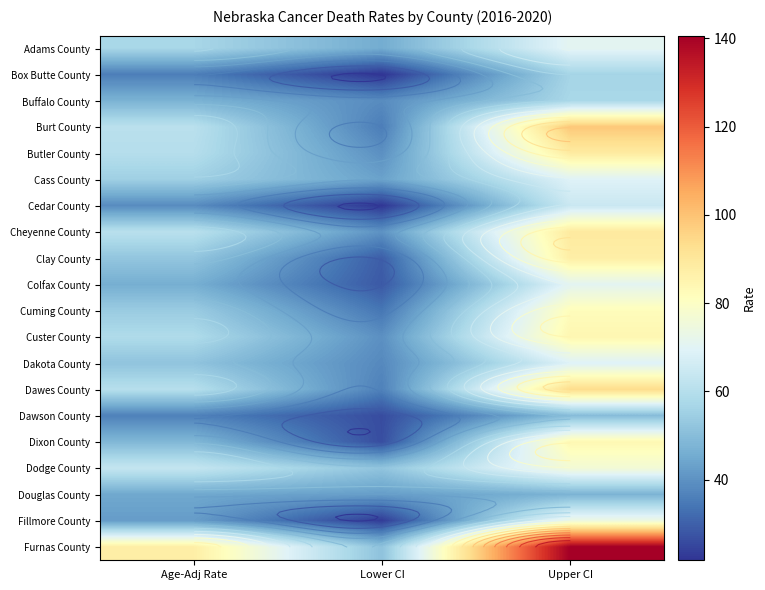

Rank the series at Upper CI from lowest to highest value.

Douglas County, Dawson County, Box Butte County, Buffalo County, Cedar County, Dakota County, Cass County, Colfax County, Adams County, Fillmore County, Dodge County, Cuming County, Dixon County, Custer County, Clay County, Butler County, Cheyenne County, Dawes County, Burt County, Furnas County